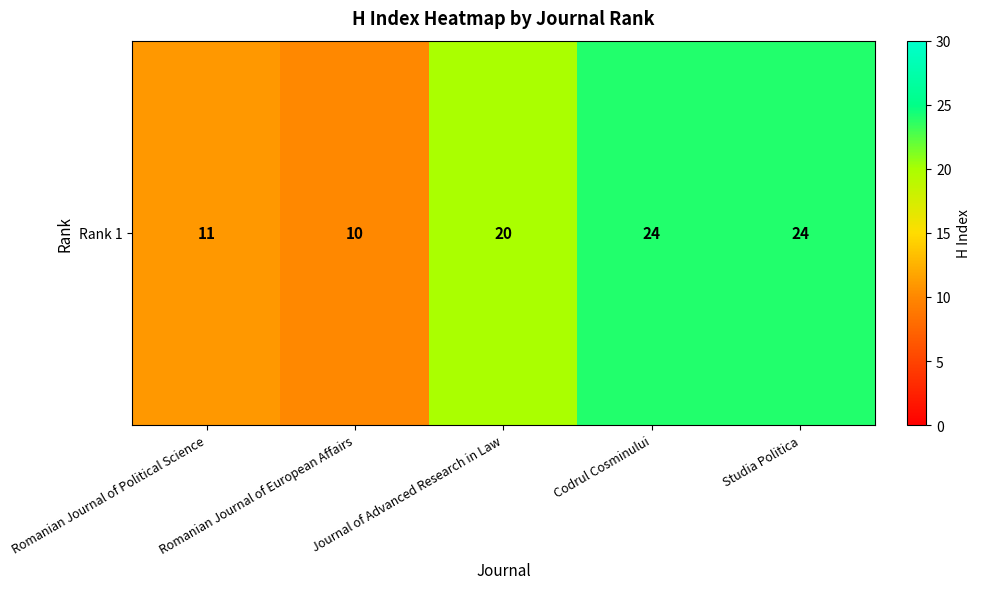

Reading left to right, transcribe all the data shown in this chart.

11	10	20	24	24